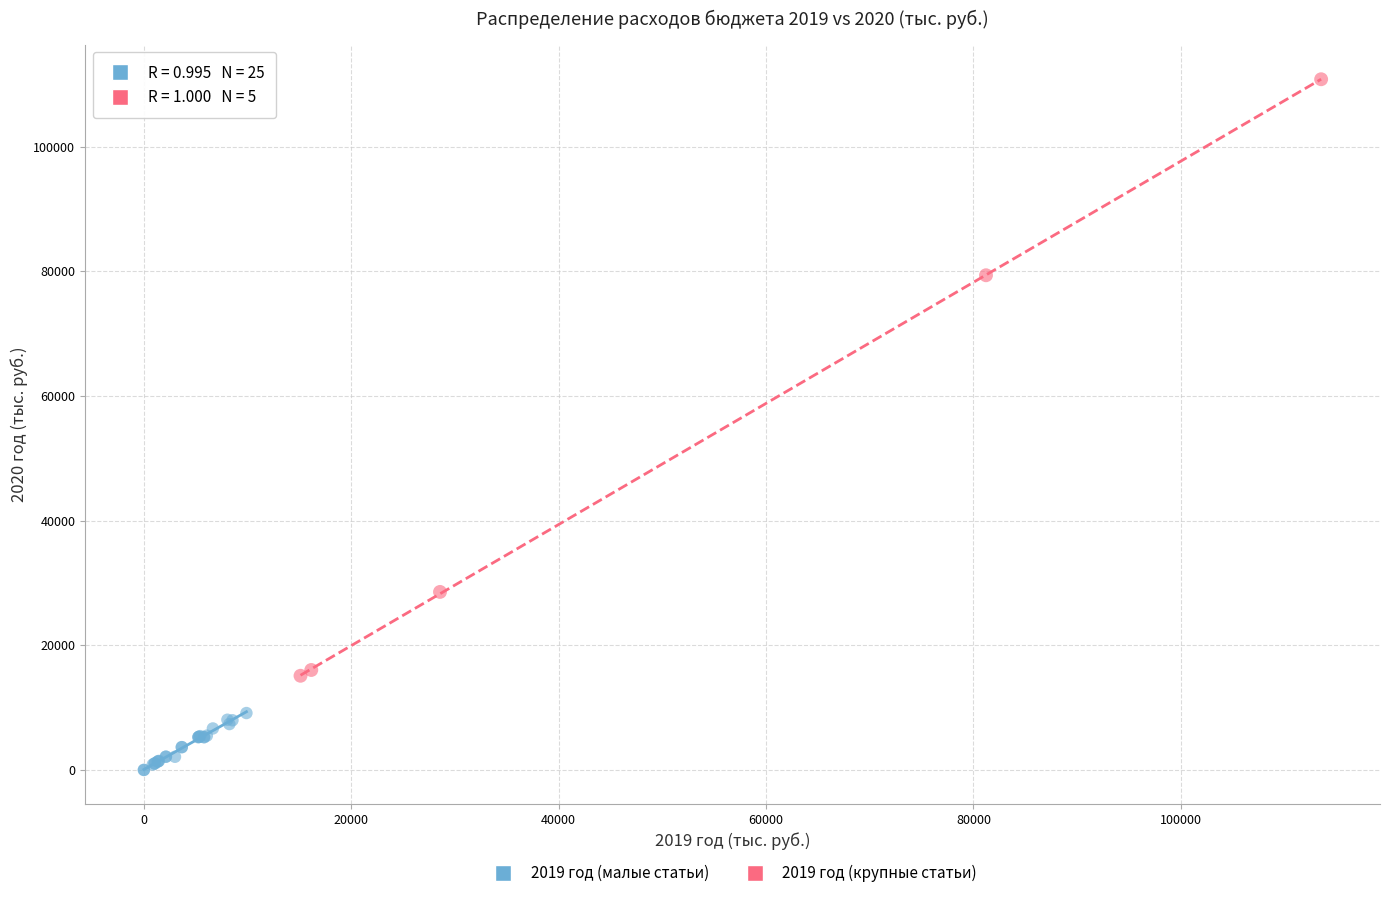

Which series contains the lowest Y value?

2019 год (малые статьи)